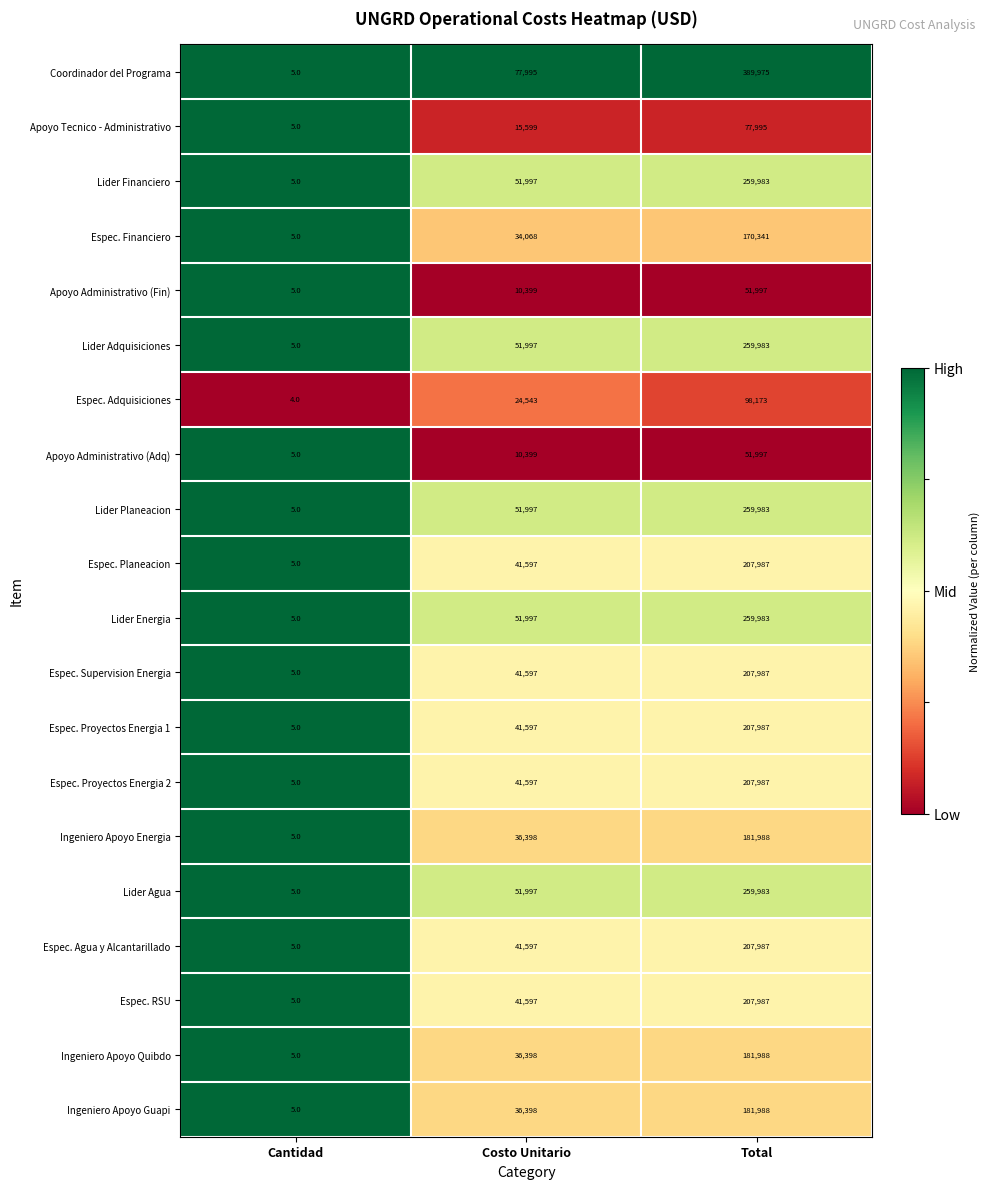

True or false: Lider Adquisiciones has a value of 51997 at Costo Unitario.

True